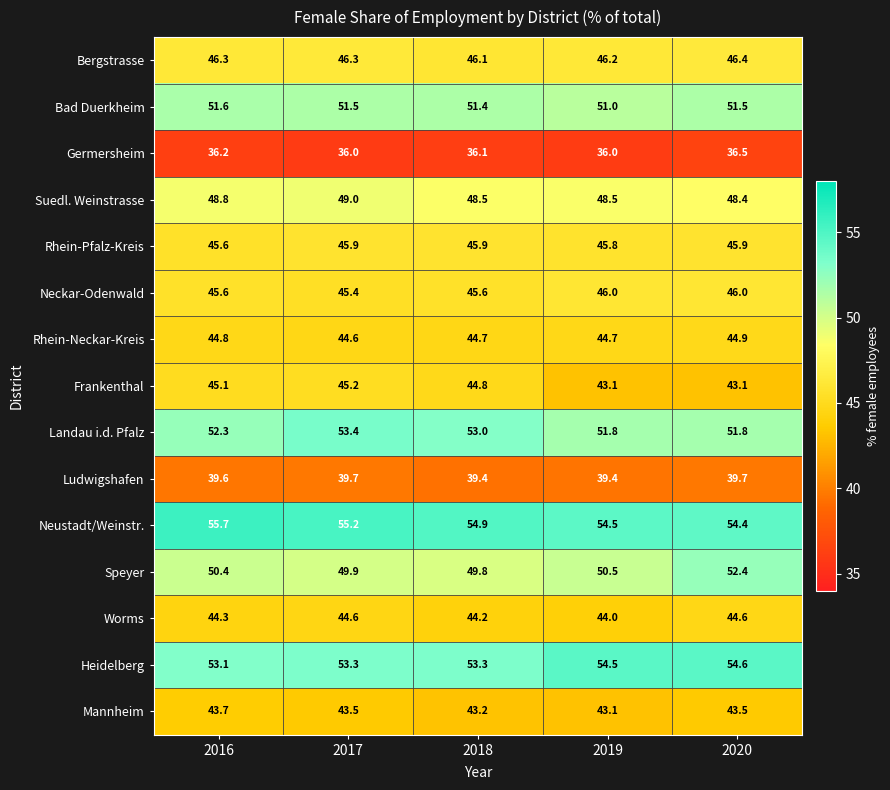

At which category is the sum across all series the highest?

2020